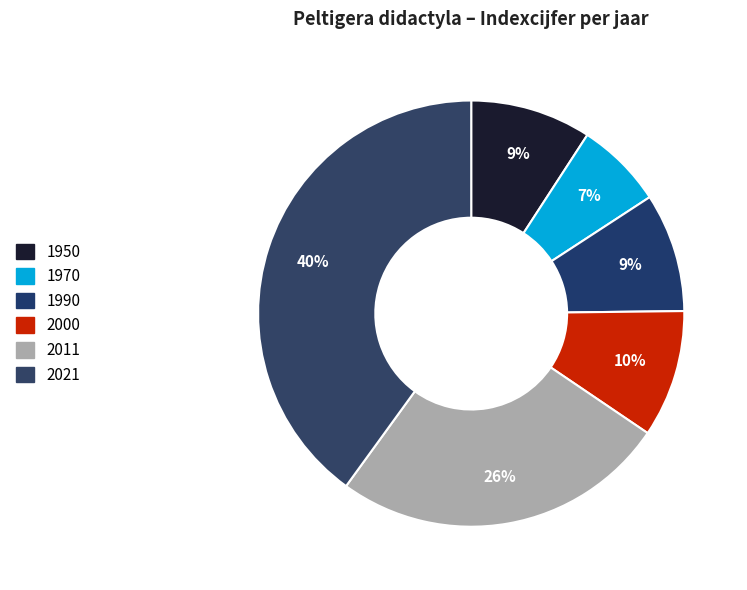

How many segments does this pie chart have?

6